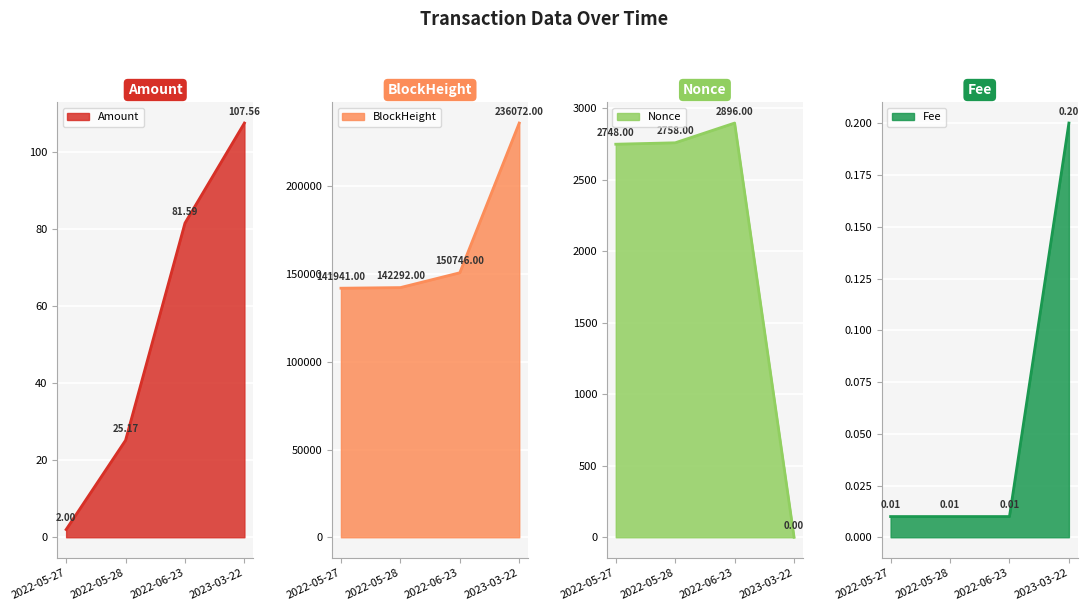

What is the difference between the Nonce values at 2023-03-22 and 2022-06-23?

2896